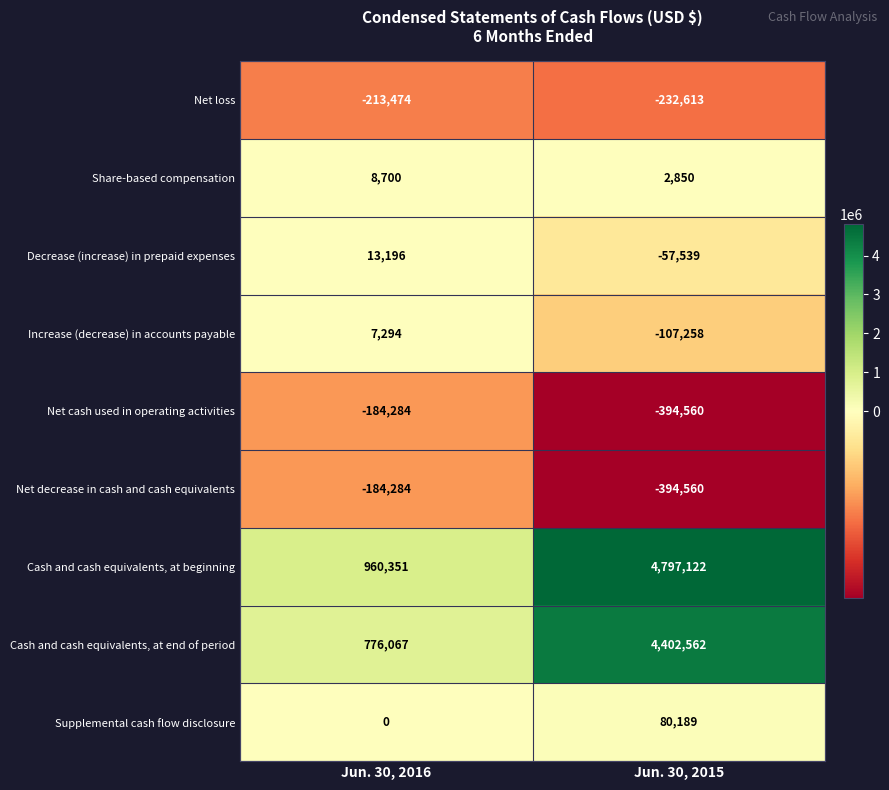

List the labels in order of Supplemental cash flow disclosure value, smallest first.

Jun. 30, 2016, Jun. 30, 2015